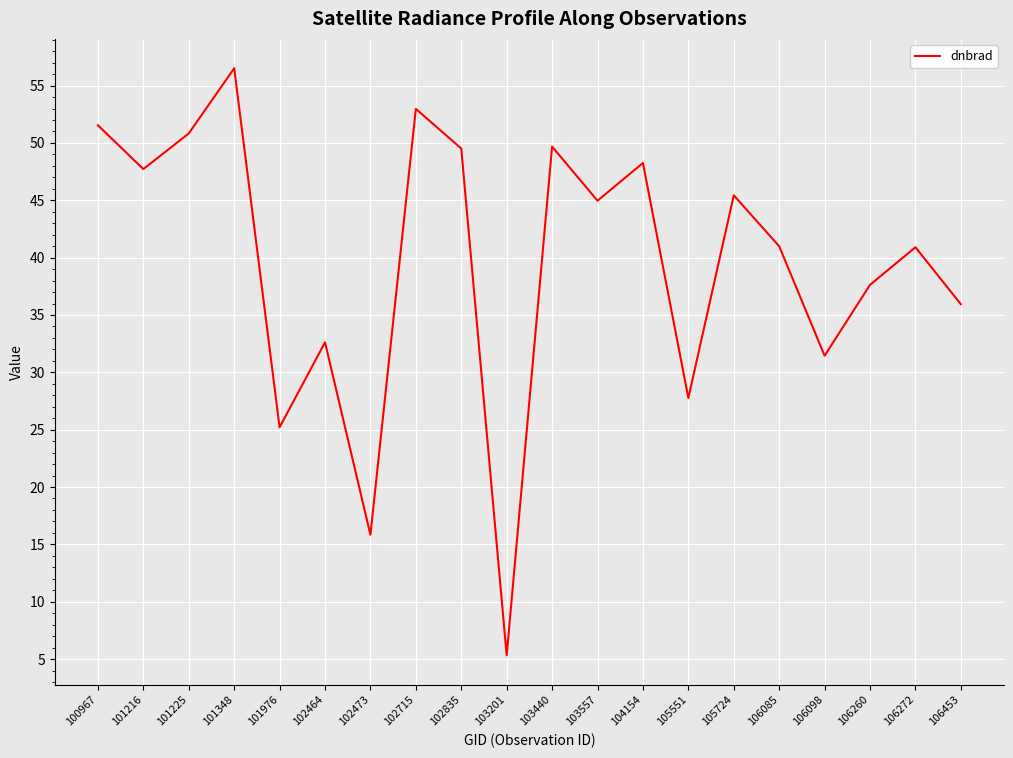

How many distinct data groups are displayed?

1